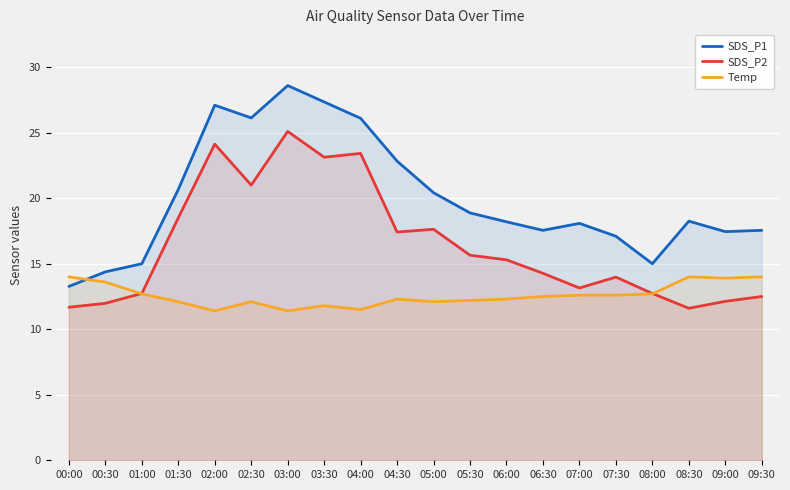

The value of Temp at 02:00 is 11.4. True or false?

True